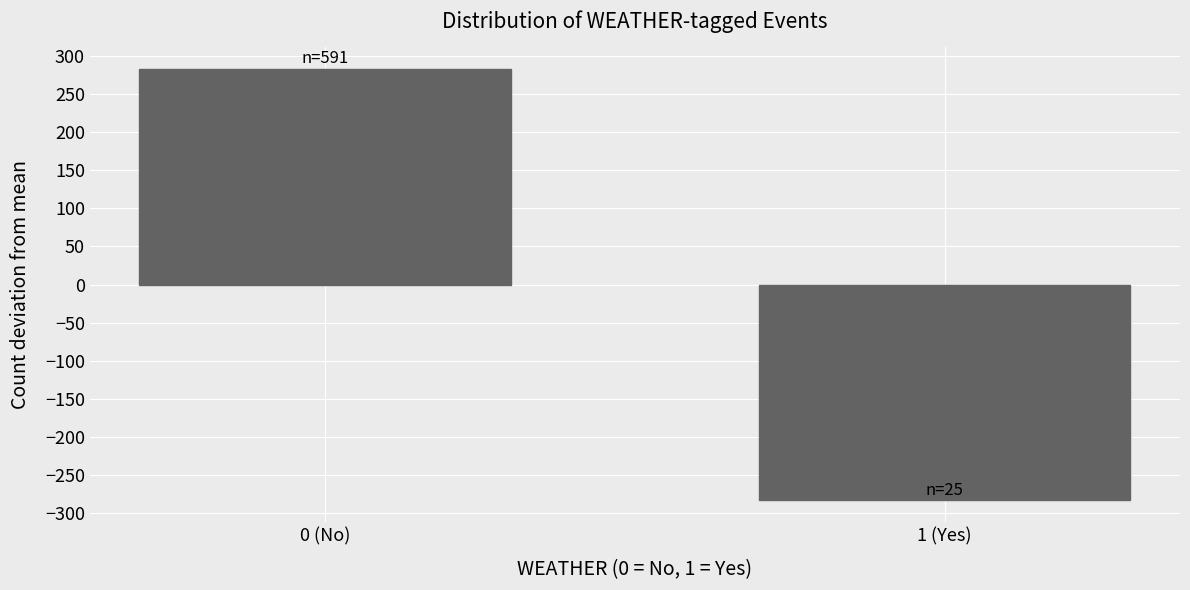

Reading left to right, what are all the values shown in this chart?

283	-283